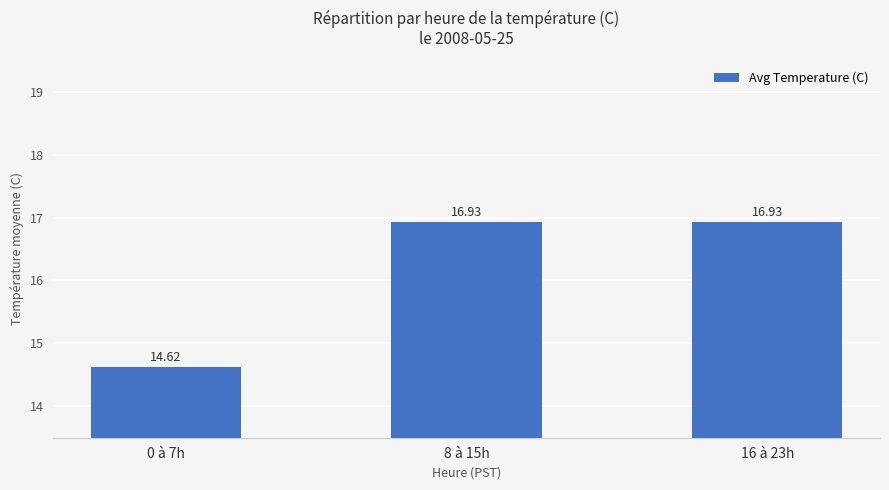

Where does the data first go above 16?

8 à 15h